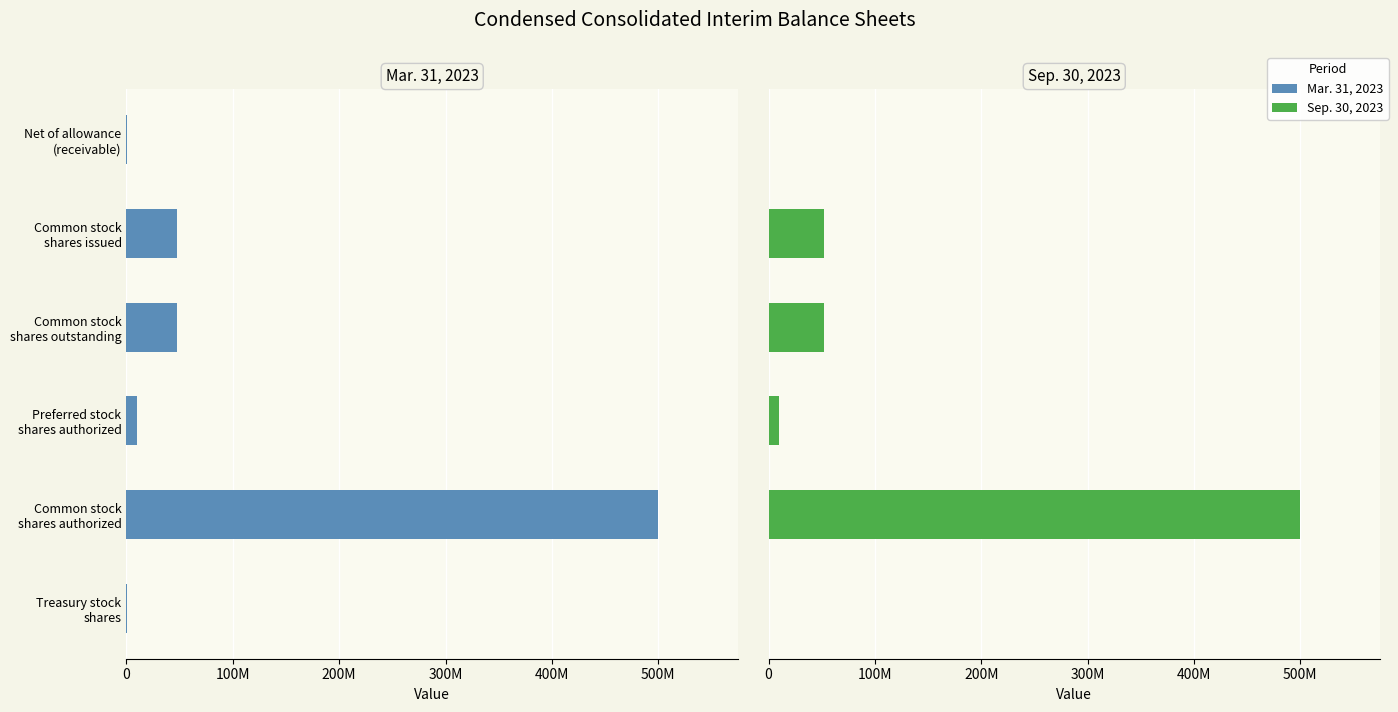

How many categories are shown in the chart?

6